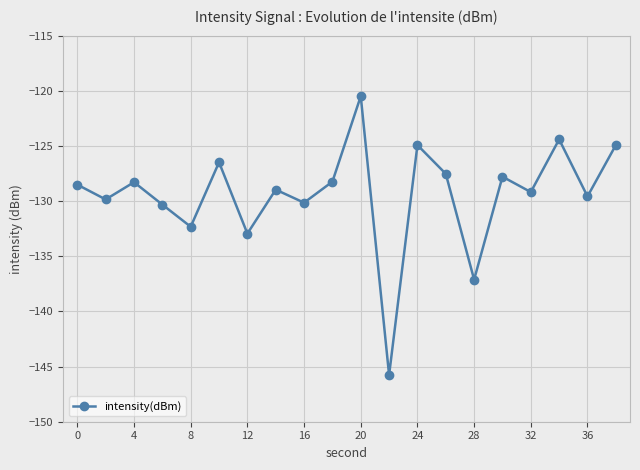

How many points are higher than both their immediate neighbors (excluding endpoints)?

7